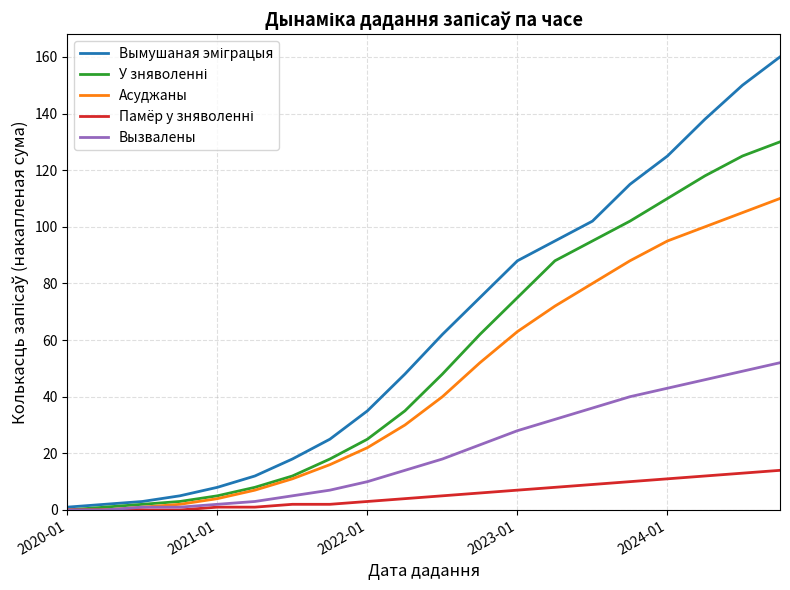

What is the greatest value displayed?

160